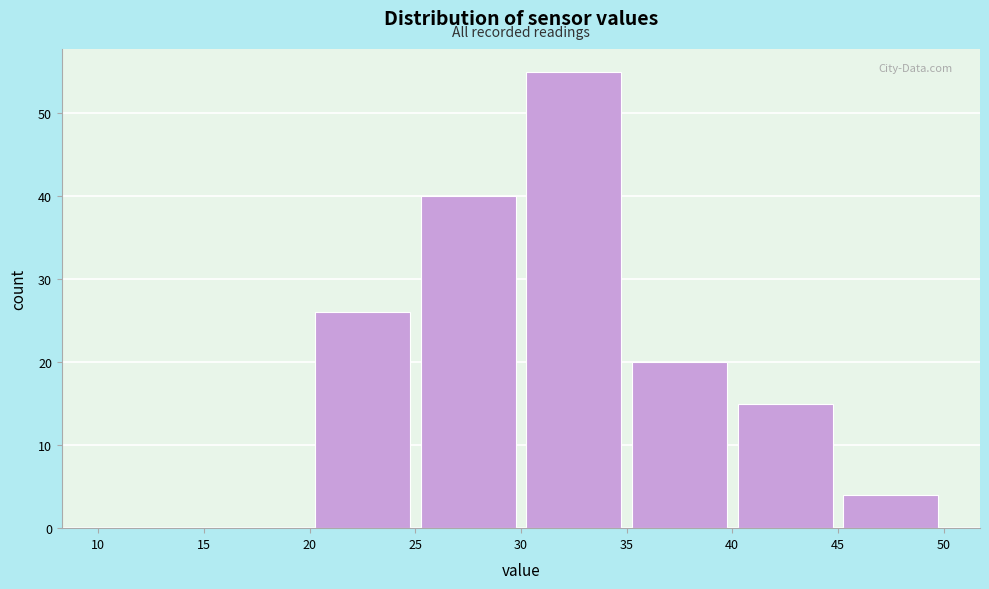

Over which range of the x-axis is the bar tallest?

30 to 35